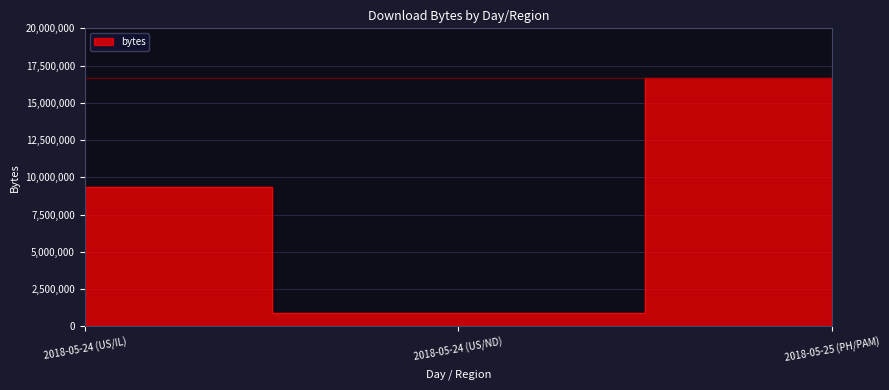

How many lines are shown in the chart?

1